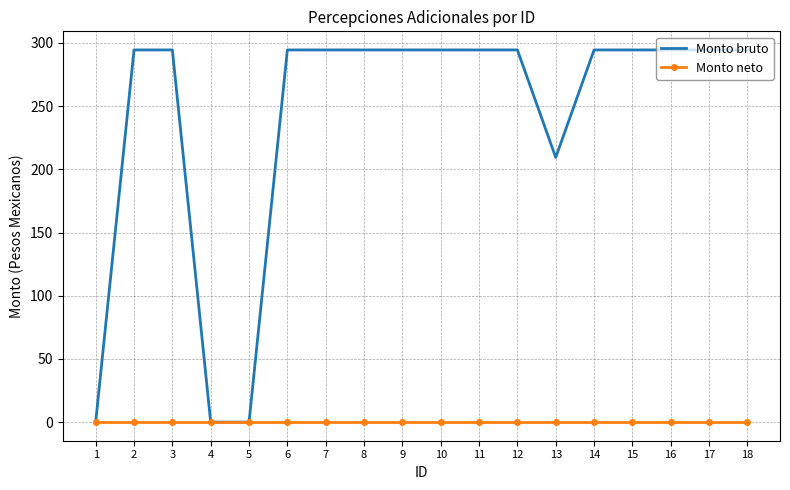

Rank the series by their maximum value, from highest to lowest.

Monto bruto, Monto neto